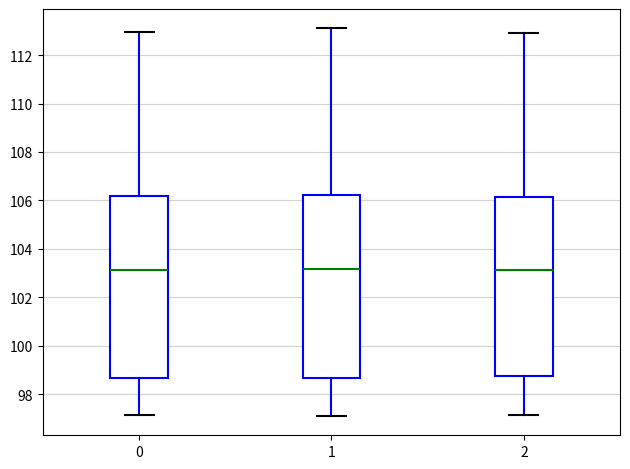

Reading left to right, read every box against the y-axis: the position of its median line, the range the box covers, and the ends of its whiskers. The values are not printed on the chart, so give them approximately, as read against the axis.

0: median 103.2, box 98.6 to 106.2, whiskers 97.2 to 113.0
1: median 103.2, box 98.6 to 106.2, whiskers 97.2 to 113.2
2: median 103.2, box 98.8 to 106.2, whiskers 97.2 to 112.8